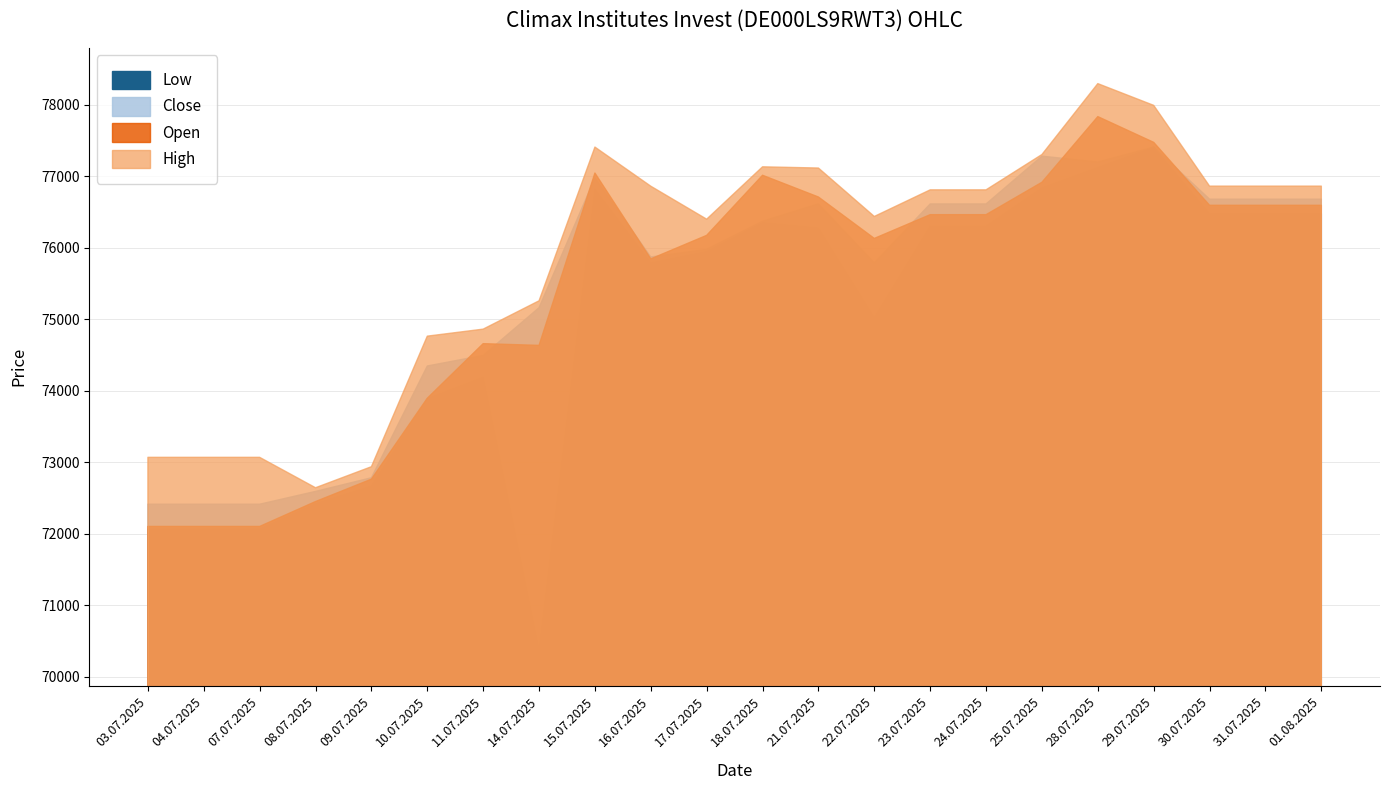

How many interior local valleys does the High series have?

3